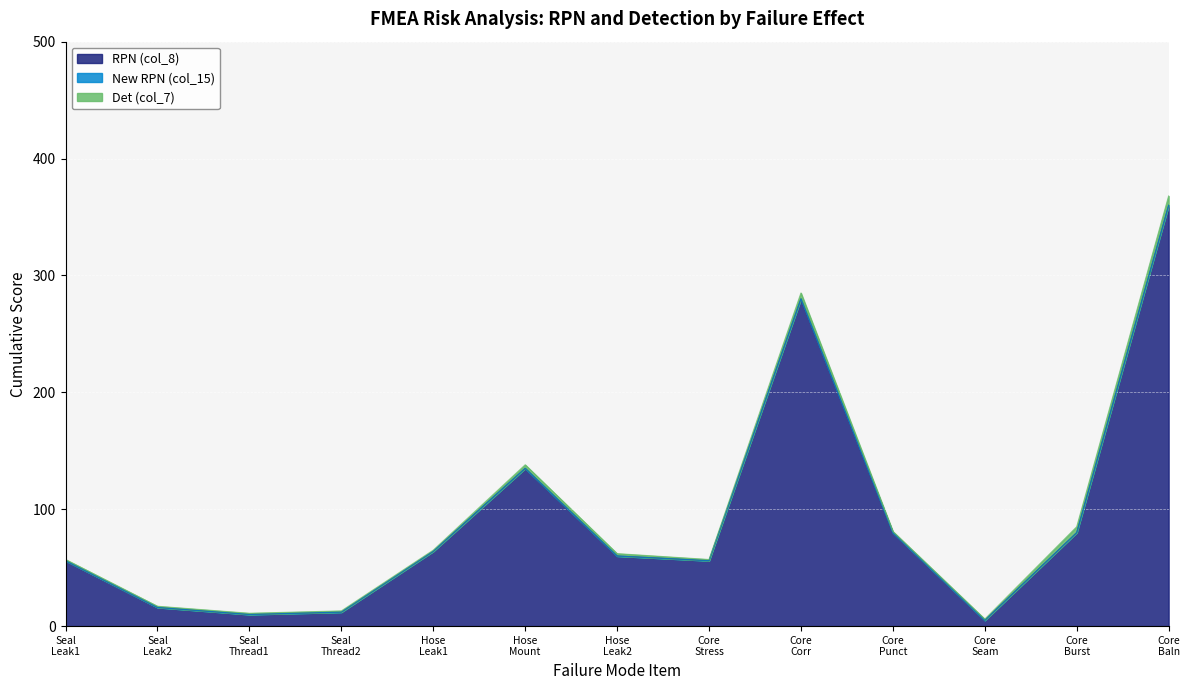

How many lines are shown in the chart?

3